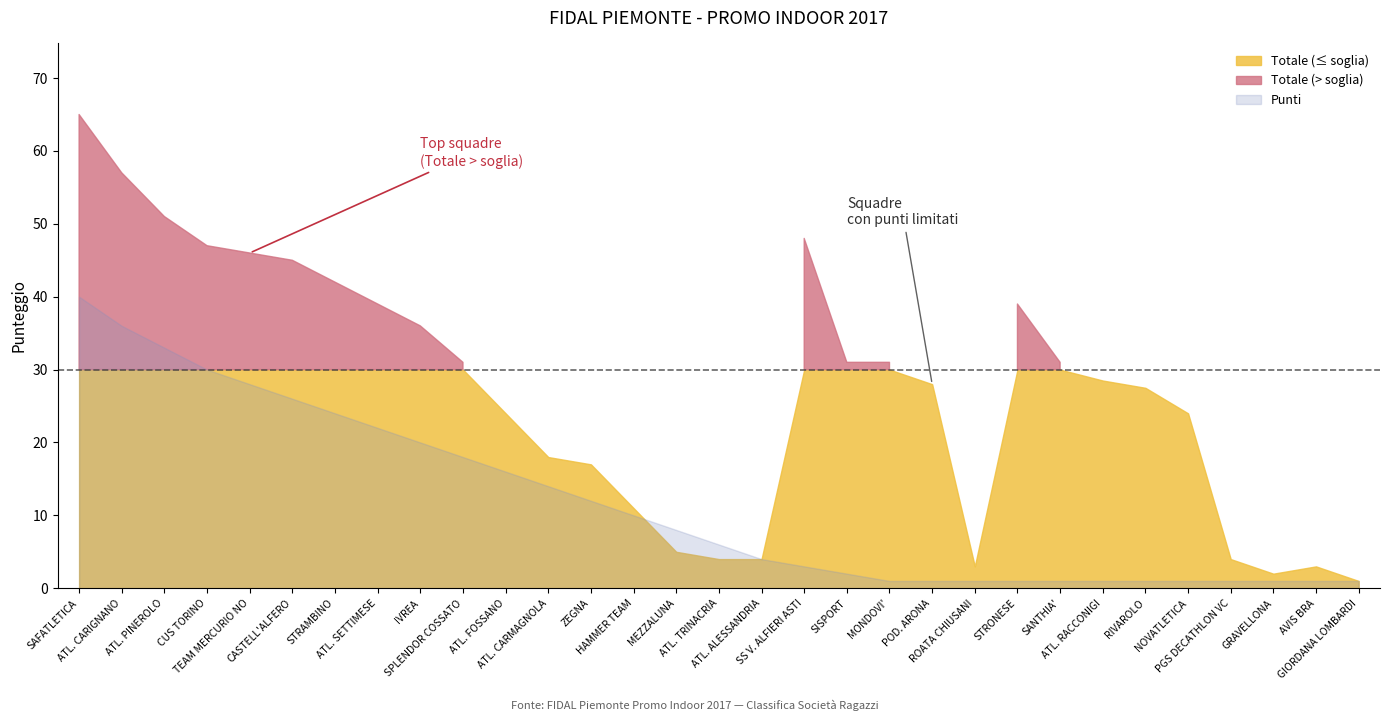

How many values in the Totale series are below 28?

14